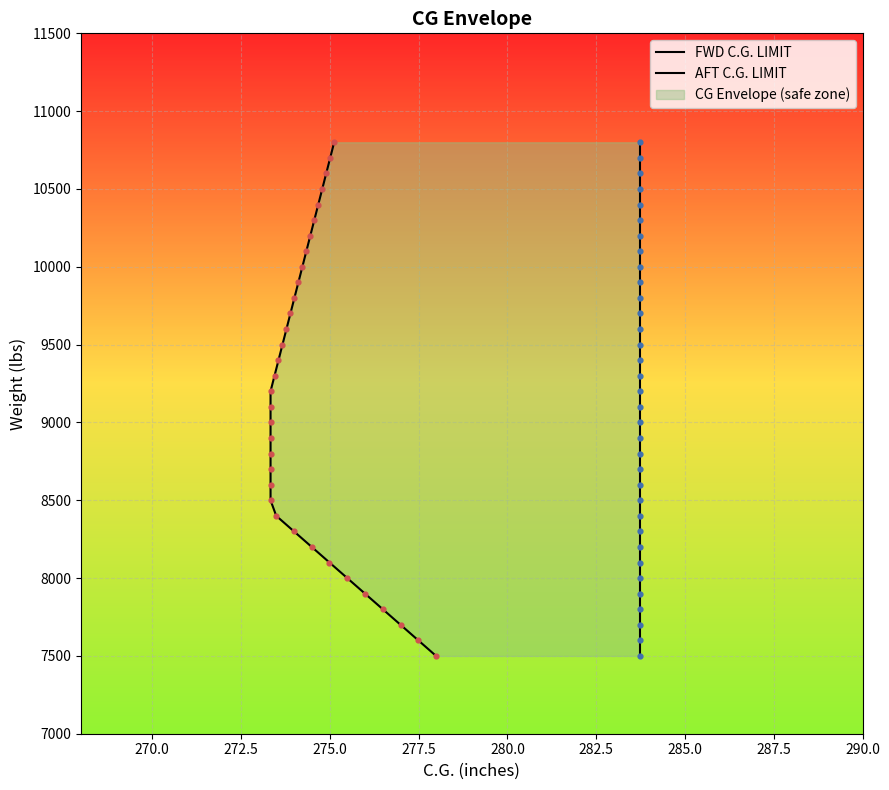

At how many categories does at least one series exceed 7910?

29